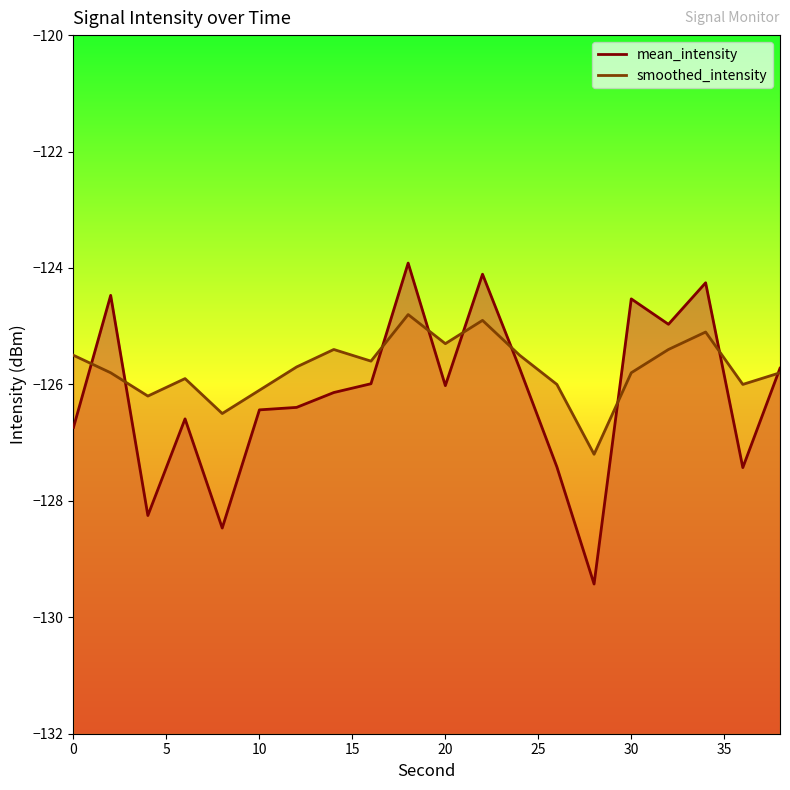

Between which two adjacent categories do mean_intensity and smoothed_intensity first intersect?

0 and 2